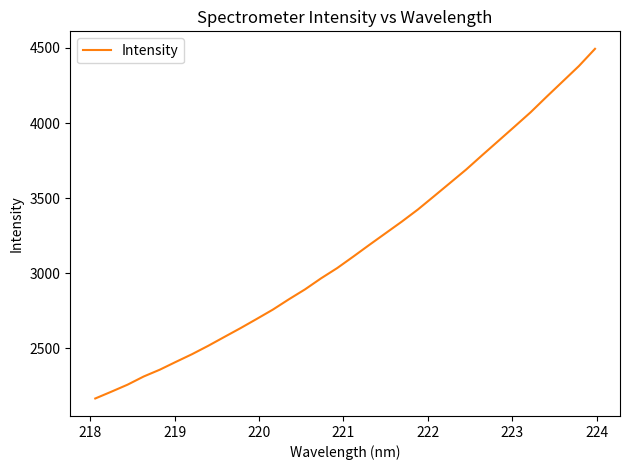

What is the difference between the maximum and minimum values?

2328.9